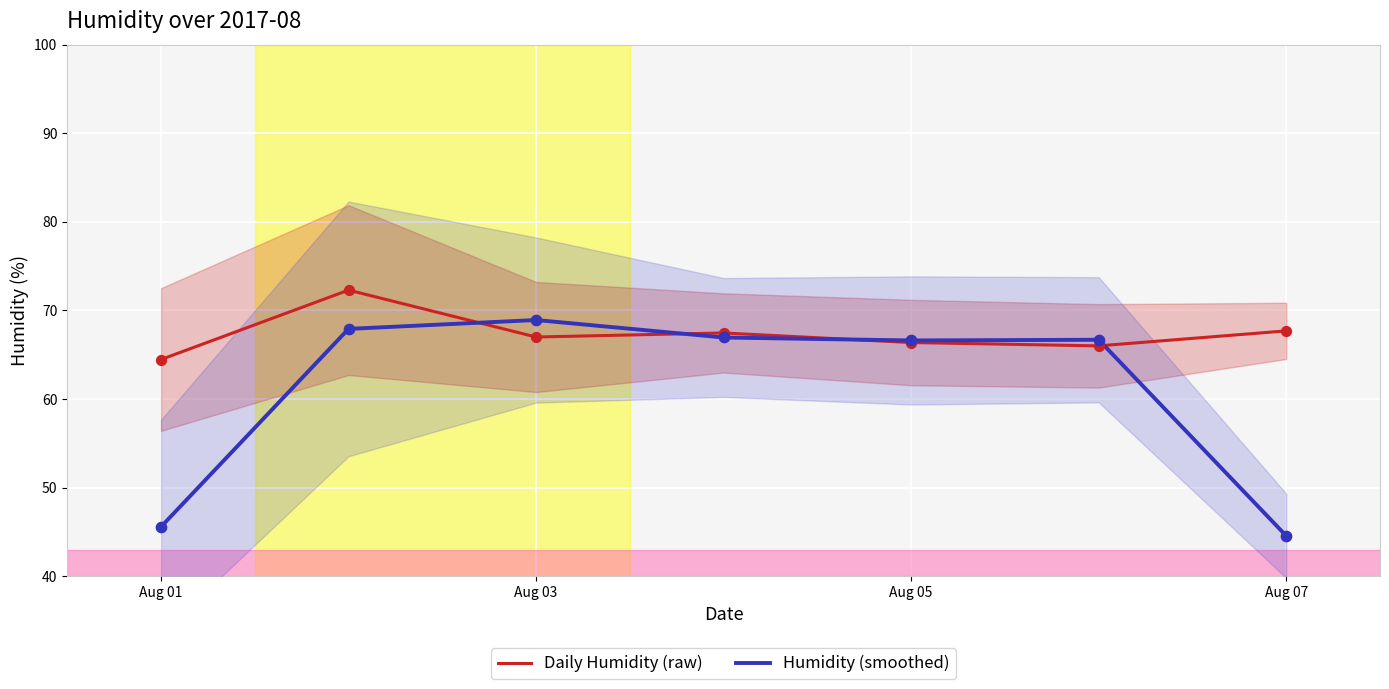

Which series contains the highest Y value?

Daily Humidity (raw)